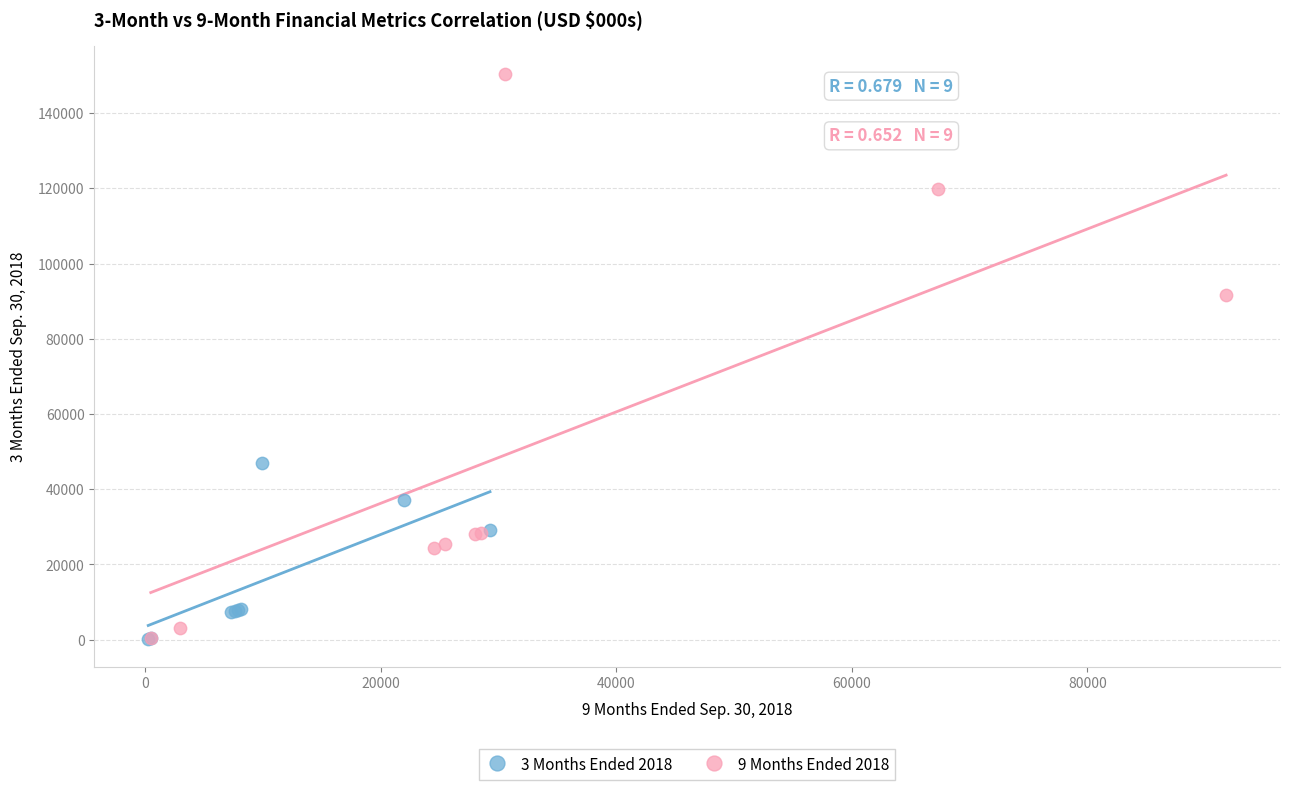

Which series contains the highest Y value?

9 Months Ended 2018